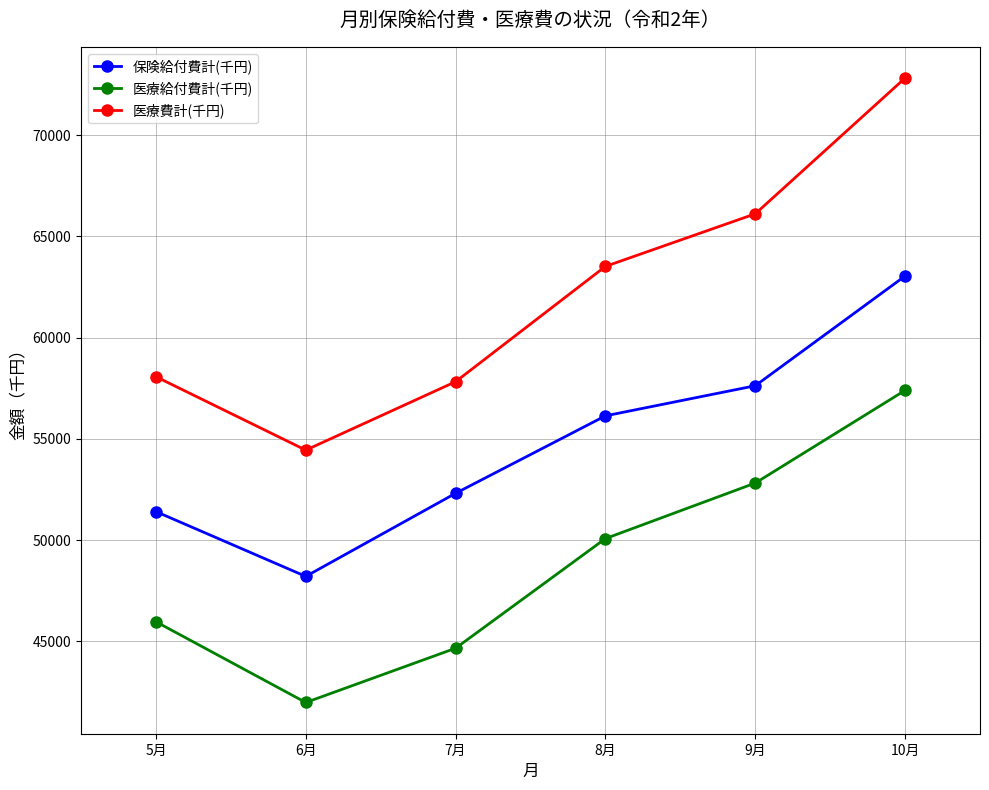

The value of 医療費計(千円) at 10月 is 72826.5. True or false?

True